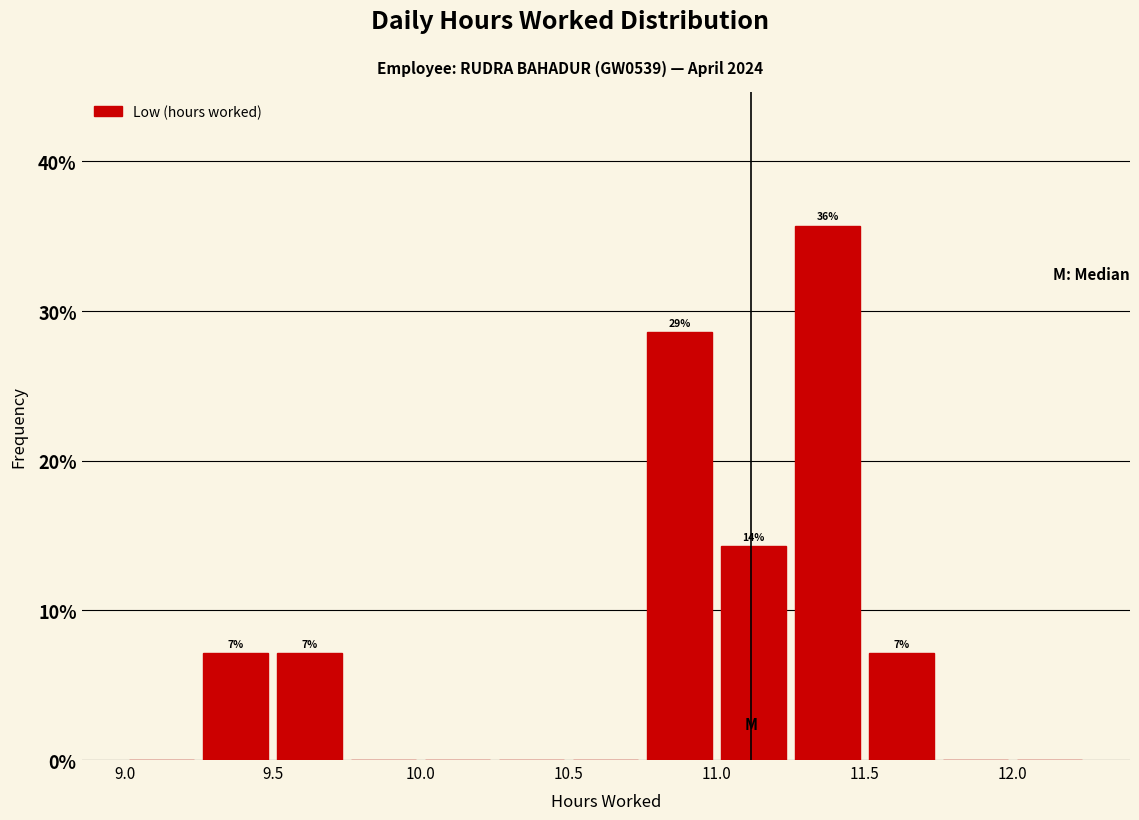

Over which range of the x-axis is the bar tallest?

11.25 to 11.50